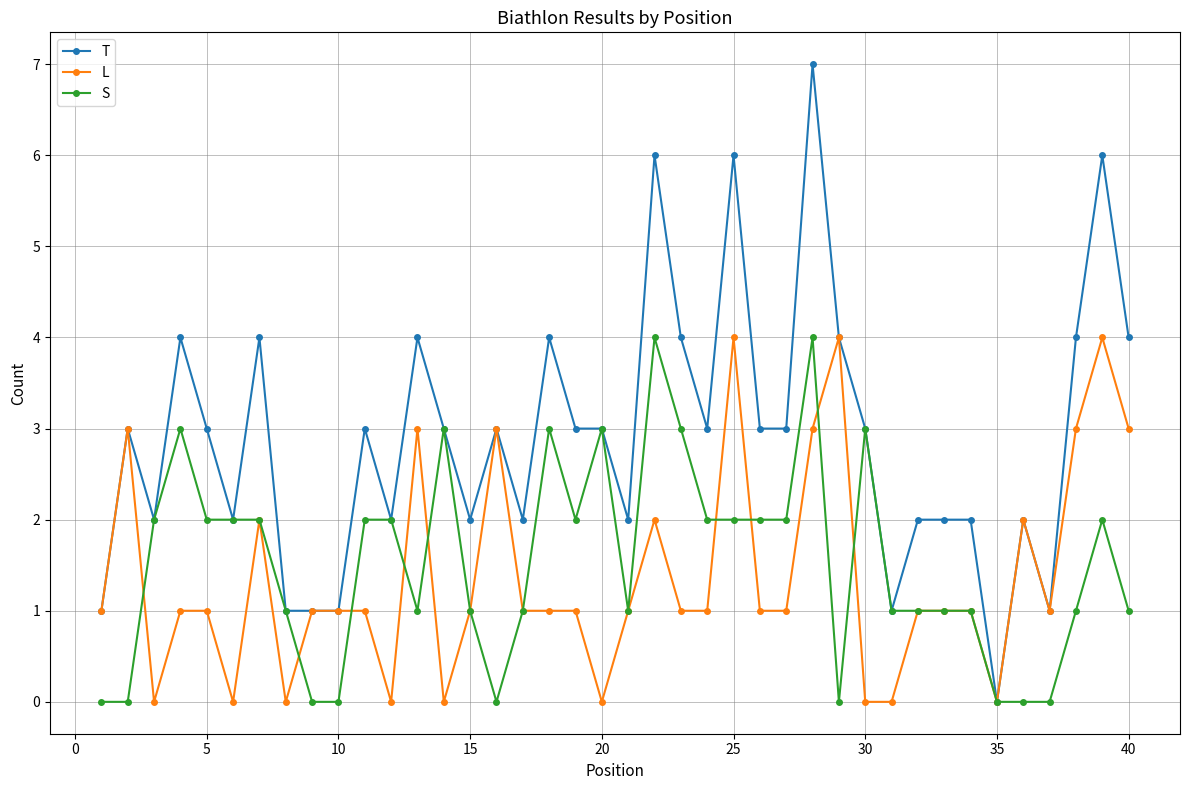

What is the difference between the second highest and second lowest values in the L series?

4